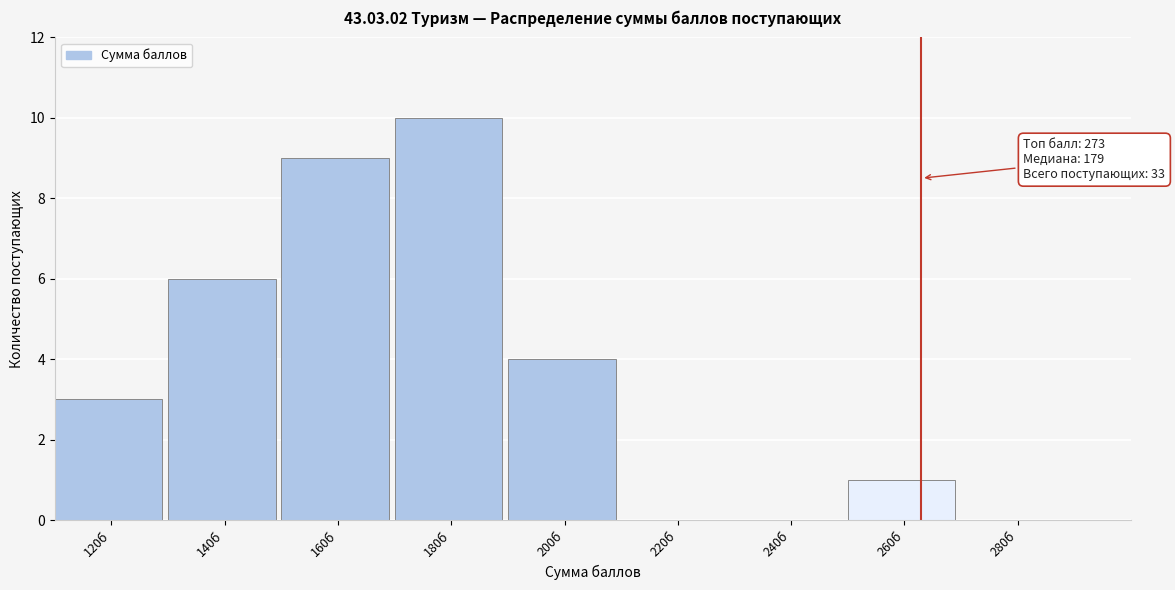

Reading left to right, list all the values displayed in this chart.

120б=3	140б=6	160б=9	180б=10	200б=4	220б=0	240б=0	260б=1	280б=0